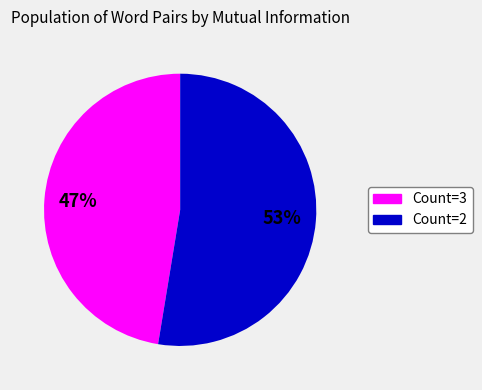

The Count=3 slice represents 62% of the pie. True or false?

False